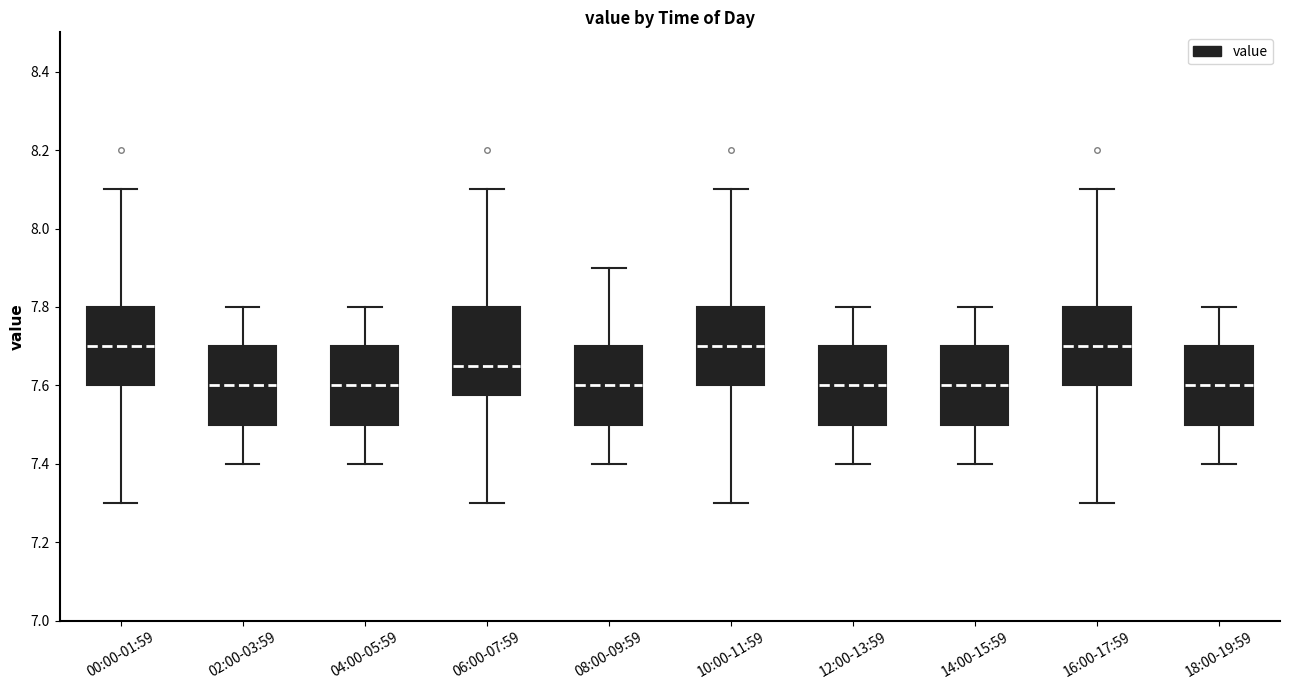

Reading left to right, transcribe this box plot: for each box, give where its median line is, the range the box spans, and where its two whiskers end, as read against the y-axis. The values are not printed on the chart, so give them approximately, as read against the axis.

00:00-01:59: median 7.70, box 7.60 to 7.80, whiskers 7.30 to 8.10
02:00-03:59: median 7.60, box 7.50 to 7.70, whiskers 7.40 to 7.80
04:00-05:59: median 7.60, box 7.50 to 7.70, whiskers 7.40 to 7.80
06:00-07:59: median 7.66, box 7.58 to 7.80, whiskers 7.30 to 8.10
08:00-09:59: median 7.60, box 7.50 to 7.70, whiskers 7.40 to 7.90
10:00-11:59: median 7.70, box 7.60 to 7.80, whiskers 7.30 to 8.10
12:00-13:59: median 7.60, box 7.50 to 7.70, whiskers 7.40 to 7.80
14:00-15:59: median 7.60, box 7.50 to 7.70, whiskers 7.40 to 7.80
16:00-17:59: median 7.70, box 7.60 to 7.80, whiskers 7.30 to 8.10
18:00-19:59: median 7.60, box 7.50 to 7.70, whiskers 7.40 to 7.80